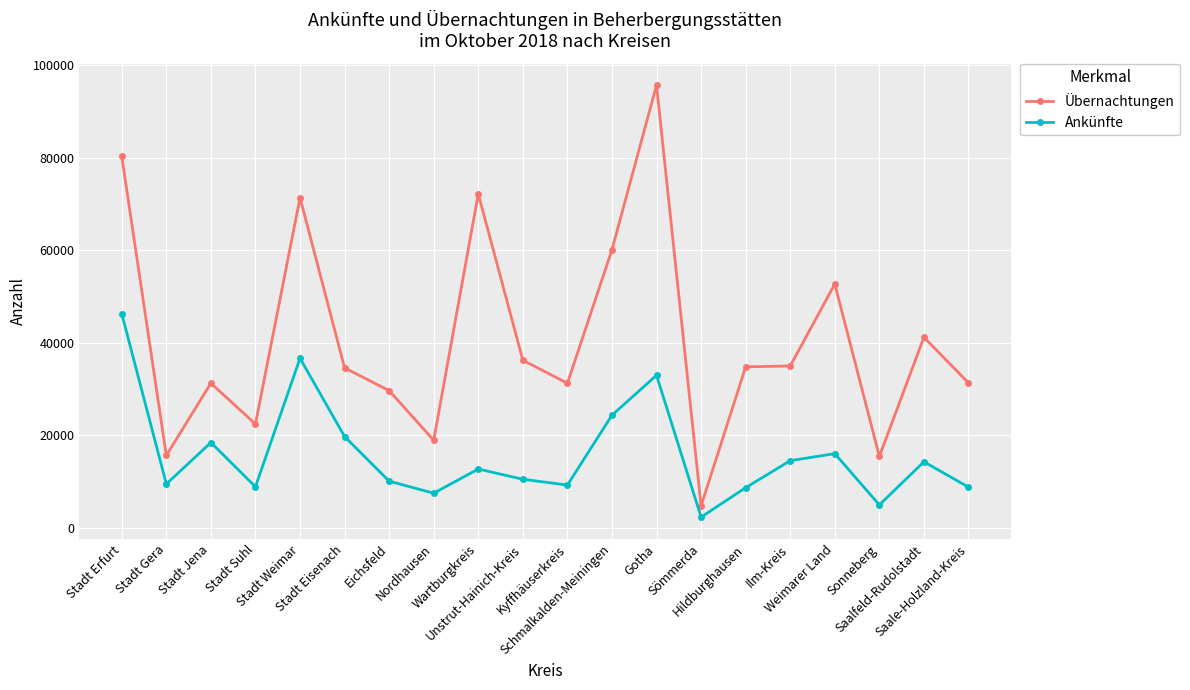

True or false: Ankünfte and Übernachtungen intersect in this chart.

False